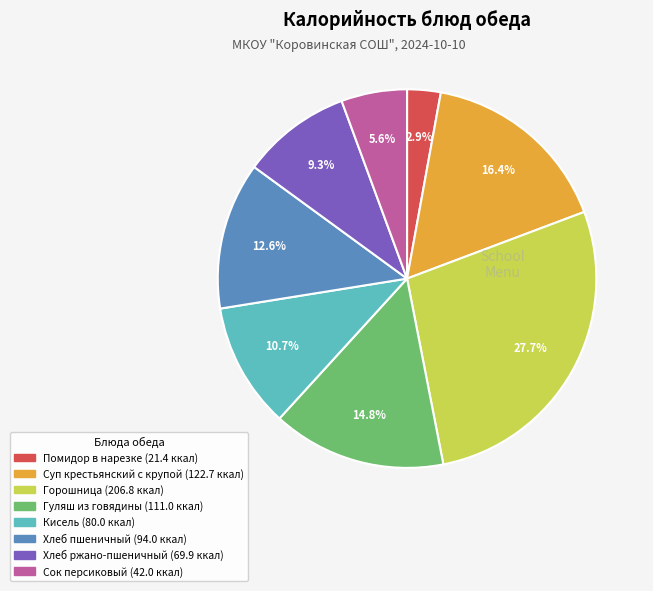

Count the number of slices in the pie.

8